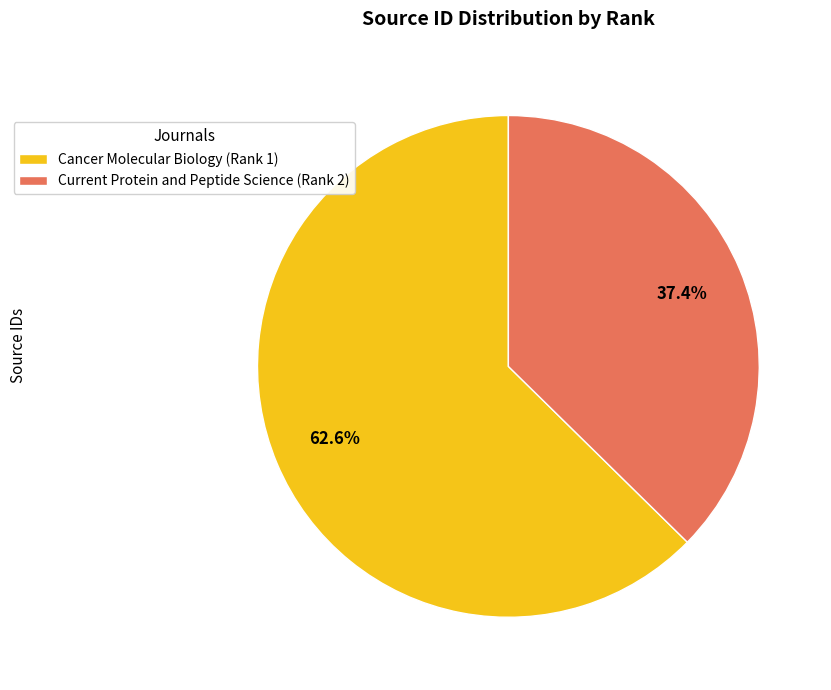

To the nearest percent, what is the average slice percentage?

50%